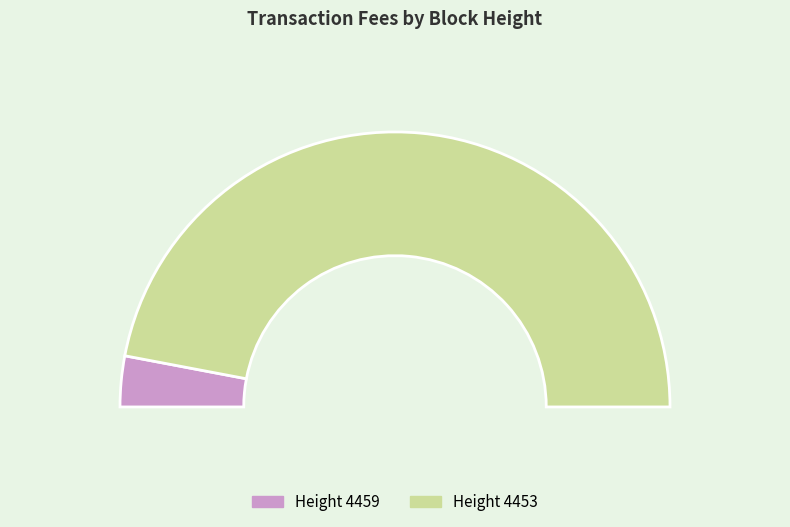

Which category accounts for the majority?

4453